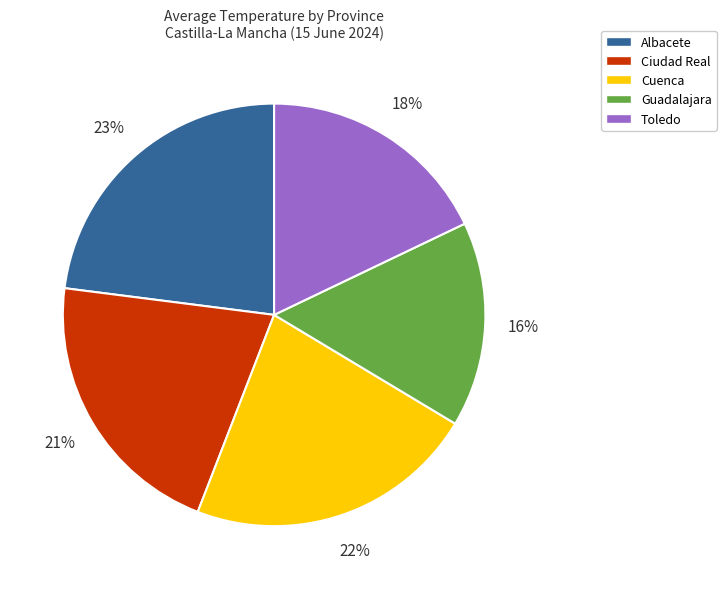

Is it true that Cuenca is 36% of the pie?

False